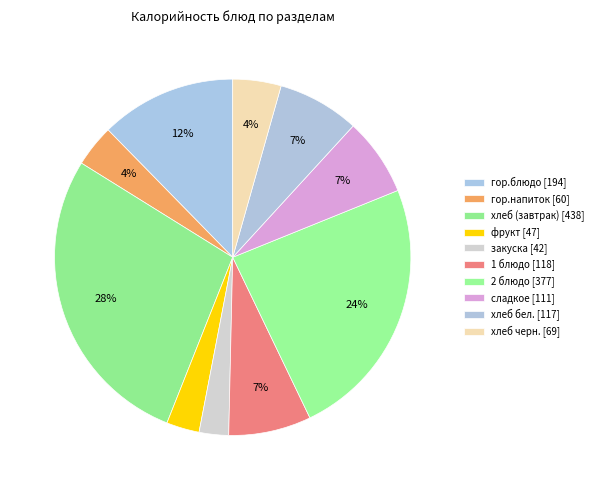

Is it true that фрукт is 3% of the pie?

True